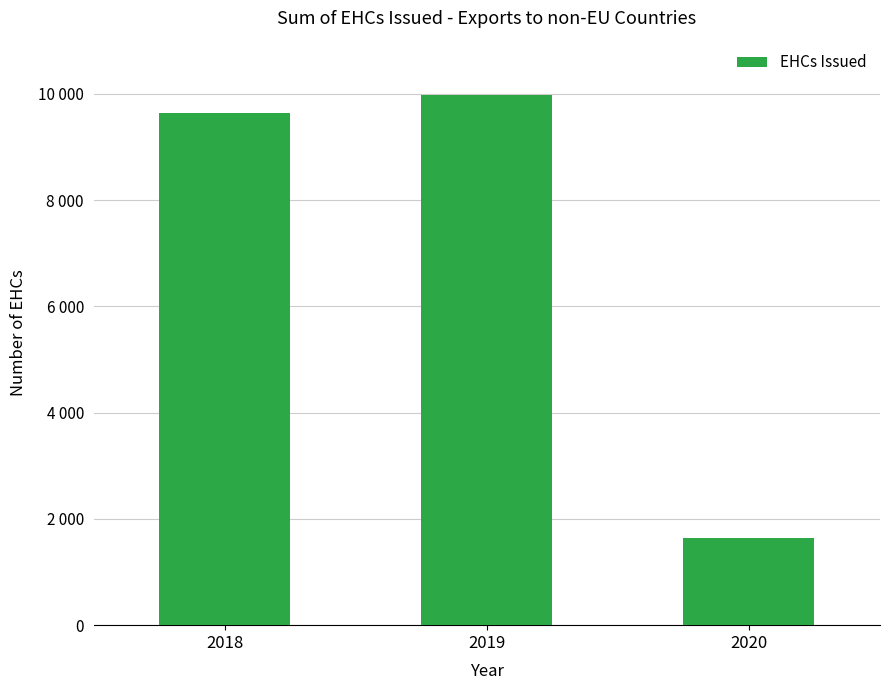

Does the chart contain any negative values?

No